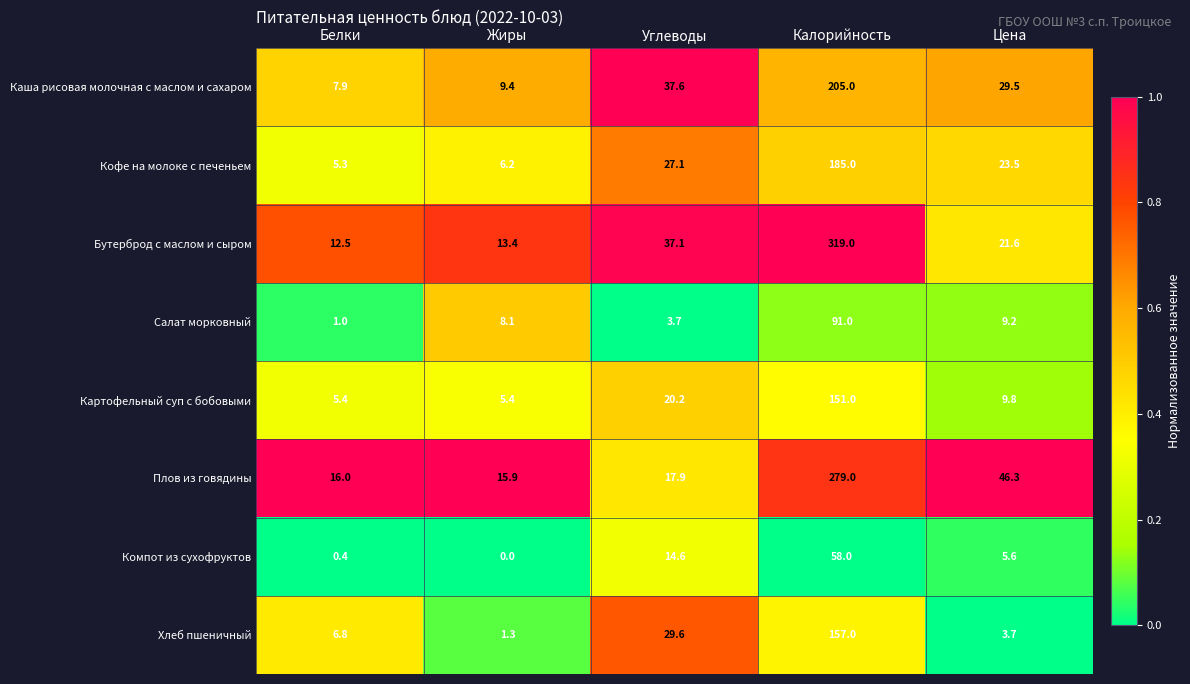

At which category is the sum across all series the highest?

Калорийность